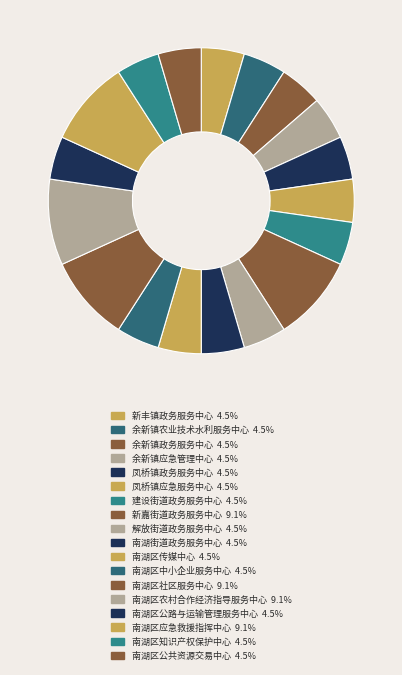

How many slices are in this pie chart?

18